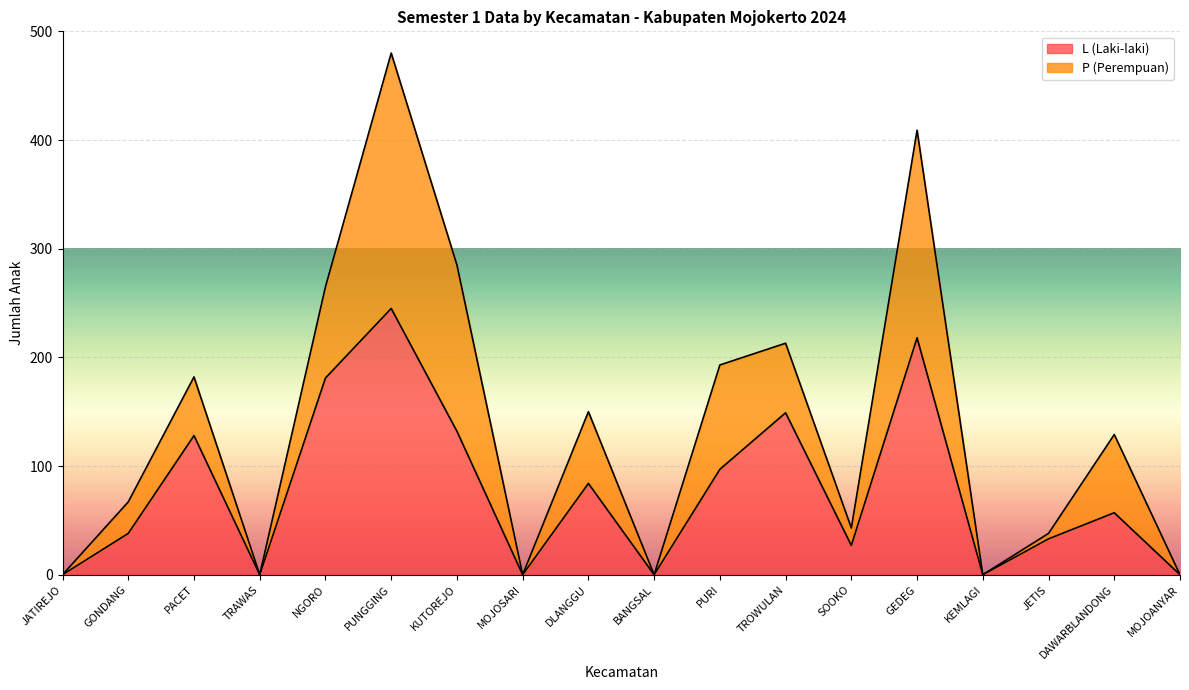

True or false: the data has more than 1 interior local peaks.

True